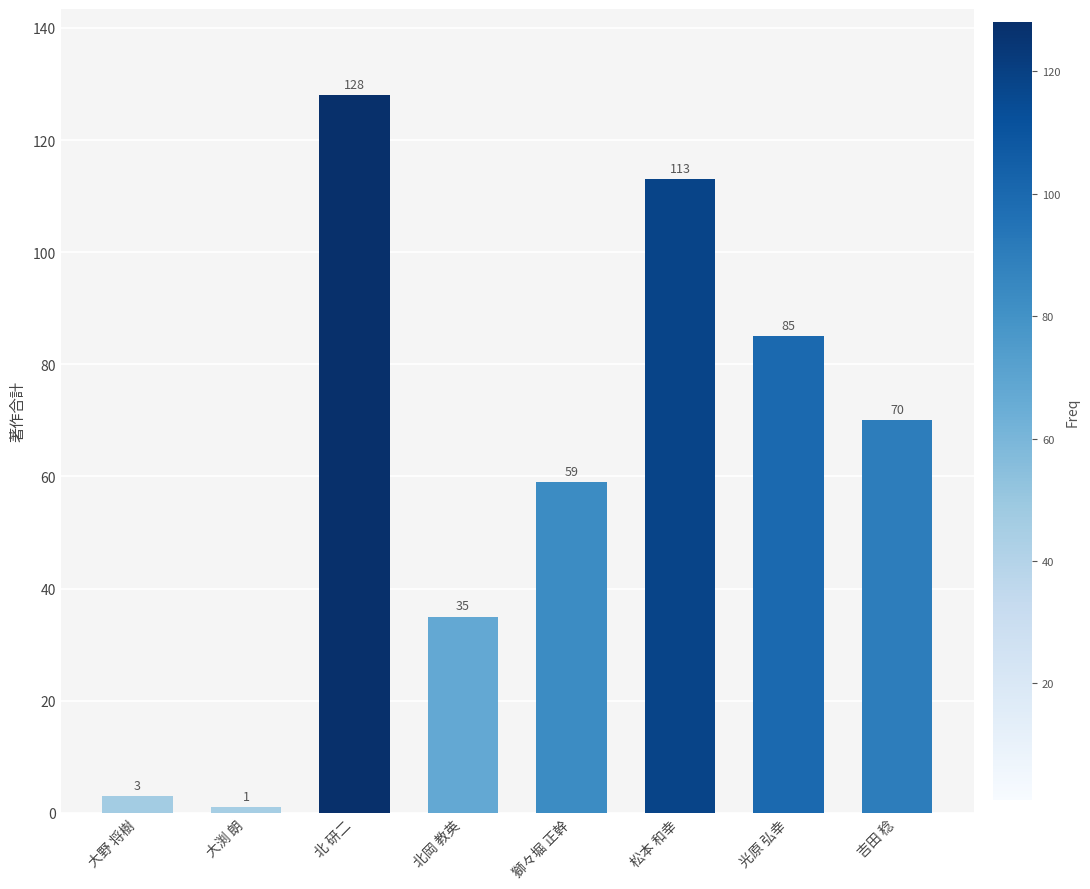

Count the number of data series in this chart.

1